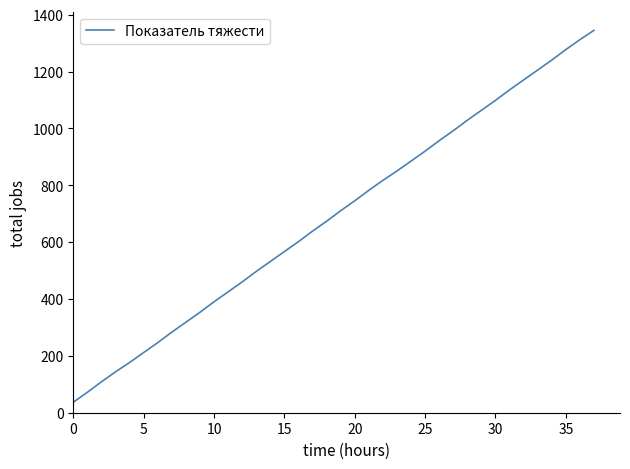

What is the difference between the maximum and minimum values?

1308.3